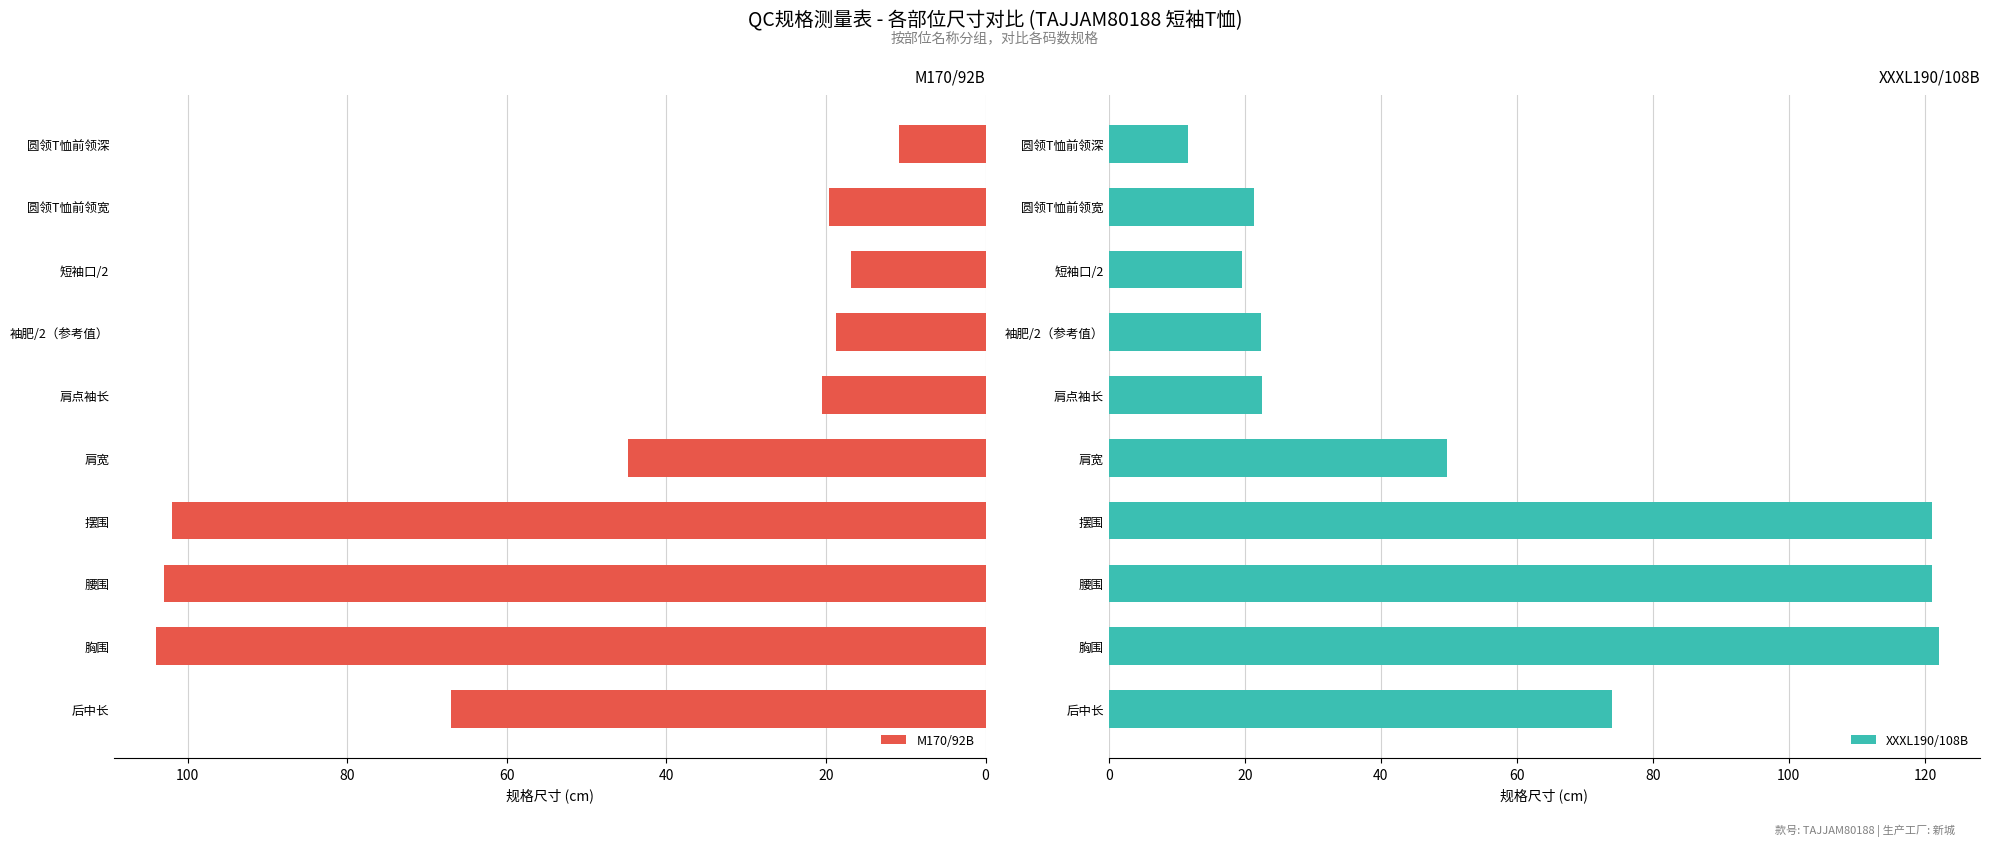

What is the difference between the second highest and second lowest values in the M170/92B series?

86.1